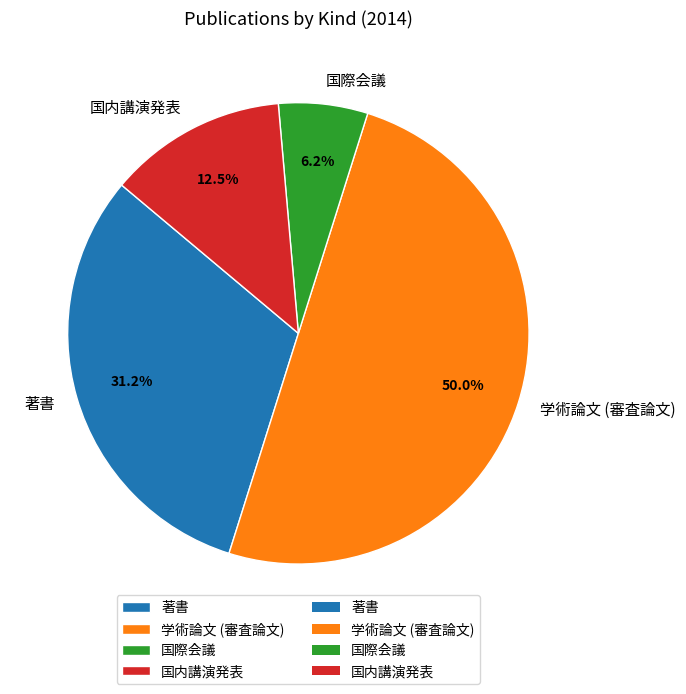

To the nearest percent, what is the difference between the 著書 and 国際会議 slice percentages?

25%